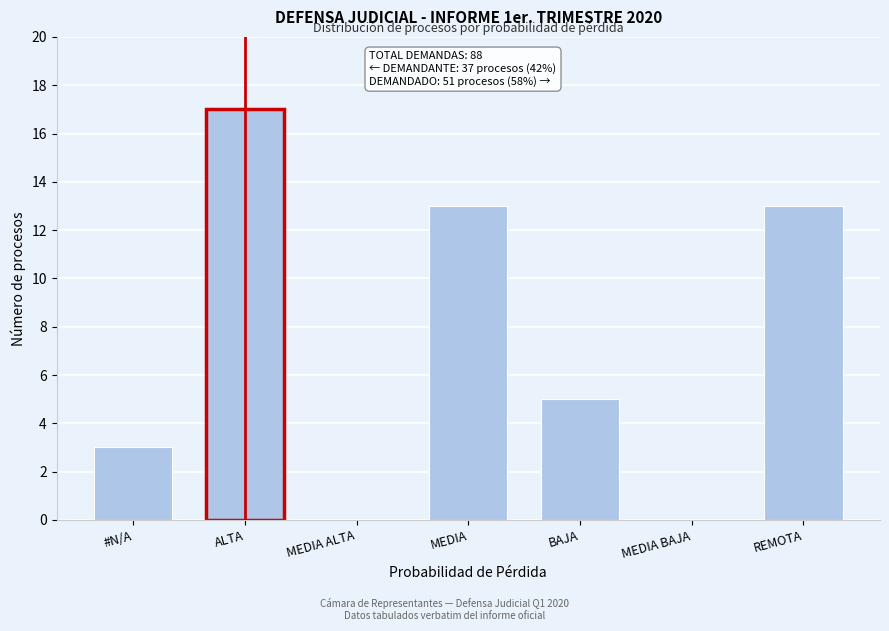

Reading left to right, transcribe all the data shown in this chart.

#N/A=3	ALTA=17	MEDIA ALTA=0	MEDIA=13	BAJA=5	MEDIA BAJA=0	REMOTA=13